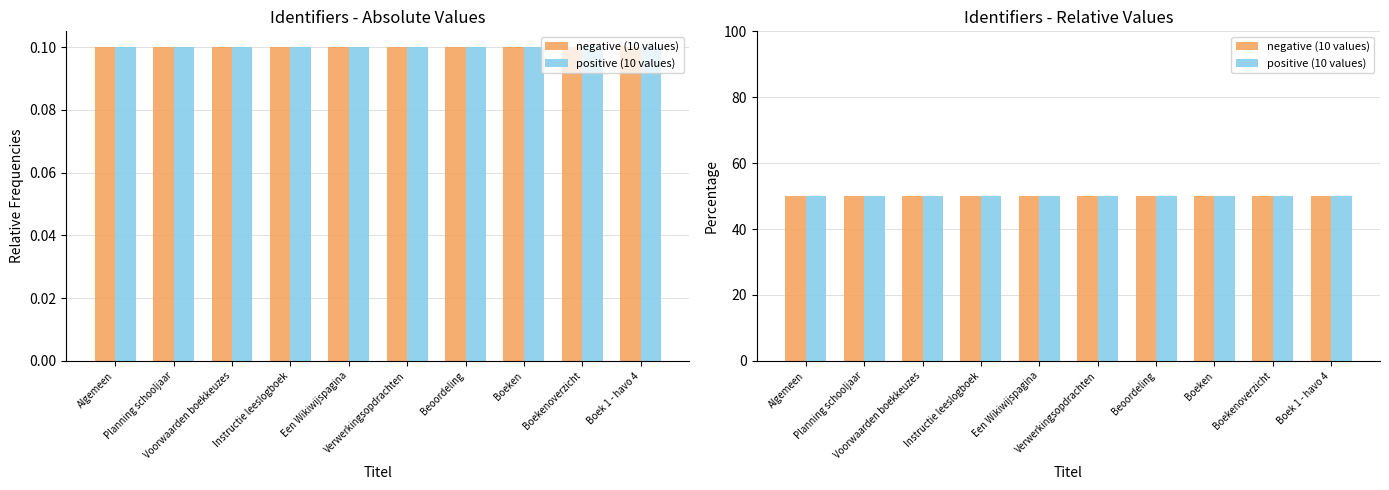

Rank the categories by positive (10 values) value from lowest to highest.

Boek 1 - havo 4, Boekenoverzicht, Boeken, Beoordeling, Verwerkingsopdrachten, Een Wikiwijspagina, Instructie leeslogboek, Voorwaarden boekkeuzes, Planning schooljaar, Algemeen